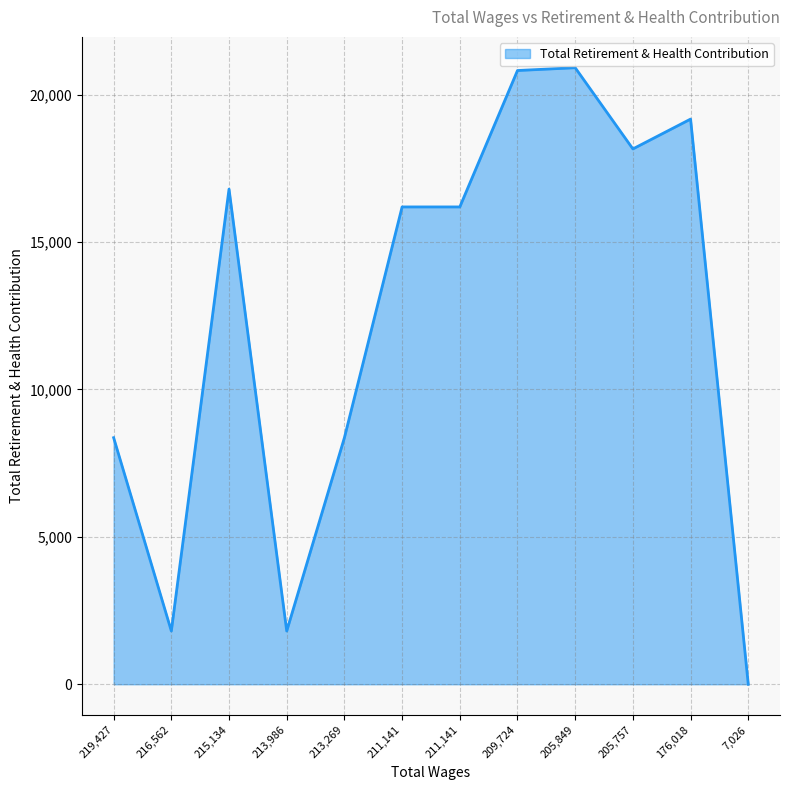

Reading right to left, what are all the values shown in this chart?

7026.0=0	176018.0=19174	205757.0=18162	205849.0=20917	209724.0=20822	211141.0=16194	211141.0=16194	213269.0=8365	213986.0=1806	215134.0=16799	216562.0=1806	219427.0=8365